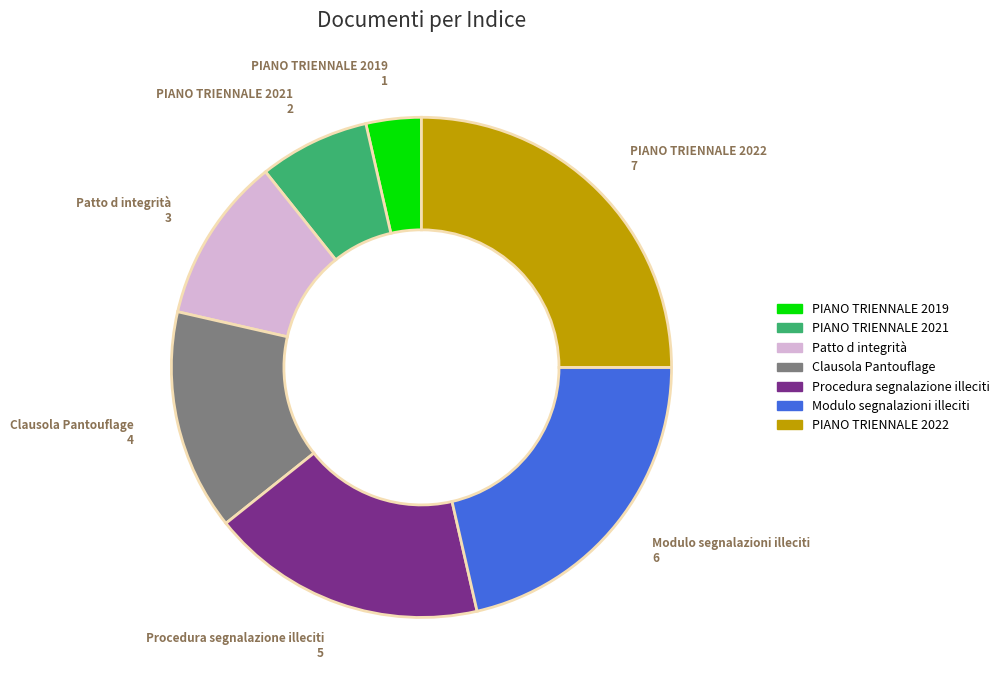

Does Procedura segnalazione illeciti represent more than half of the total?

No